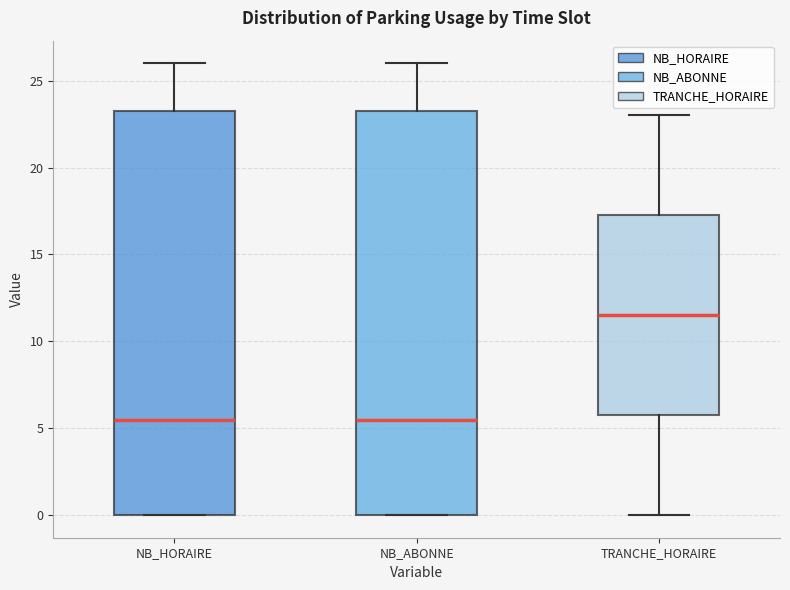

Reading left to right, transcribe this box plot: for each box, give where its median line is, the range the box spans, and where its two whiskers end, as read against the y-axis. The values are not printed on the chart, so give them approximately, as read against the axis.

NB_HORAIRE: median 5.5, box 0.0 to 23.5, whiskers 0.0 to 26.0
NB_ABONNE: median 5.5, box 0.0 to 23.5, whiskers 0.0 to 26.0
TRANCHE_HORAIRE: median 11.5, box 6.0 to 17.5, whiskers 0.0 to 23.0